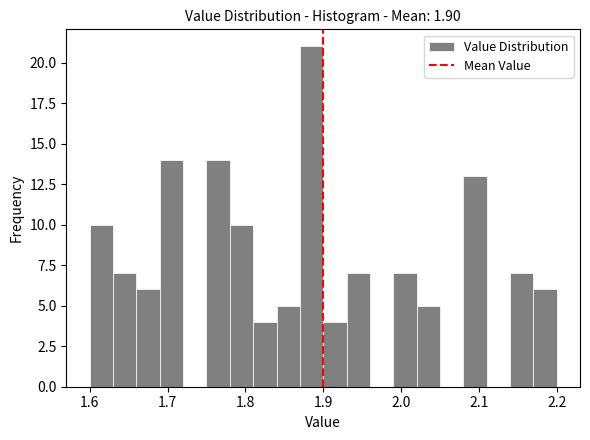

Around what value on the x-axis is the tallest bar? Give the approximate position of its centre, as read against the axis.

1.89